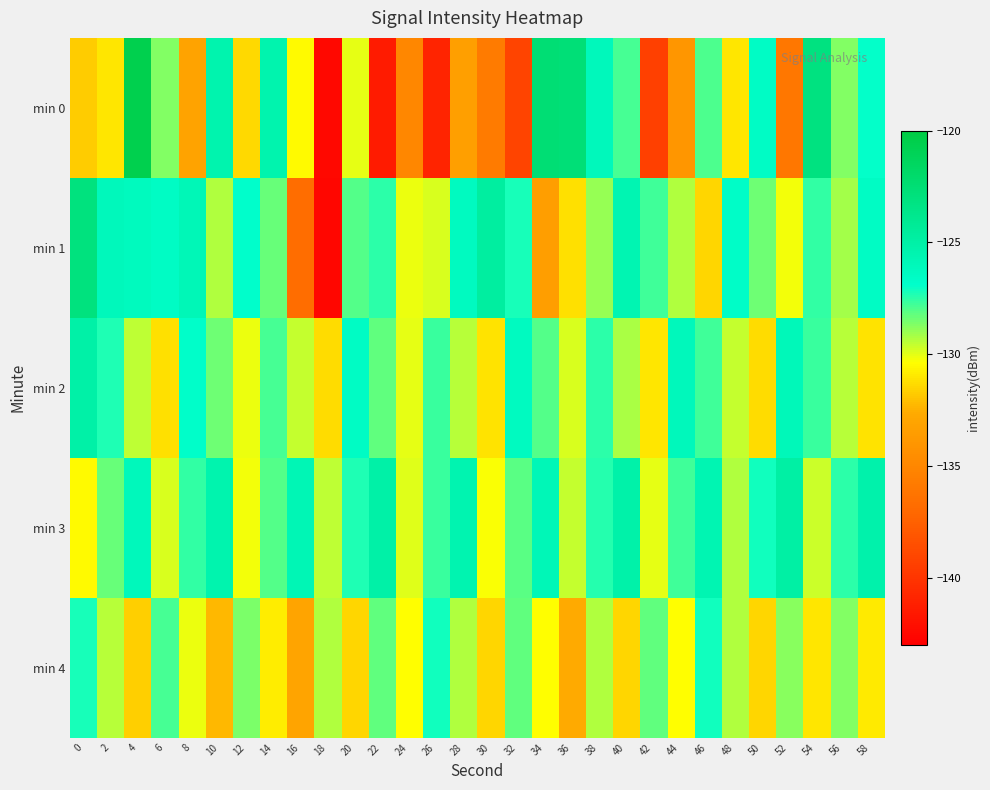

At 6, list the series in order from largest to smallest.

min 1, min 4, min 0, min 3, min 2